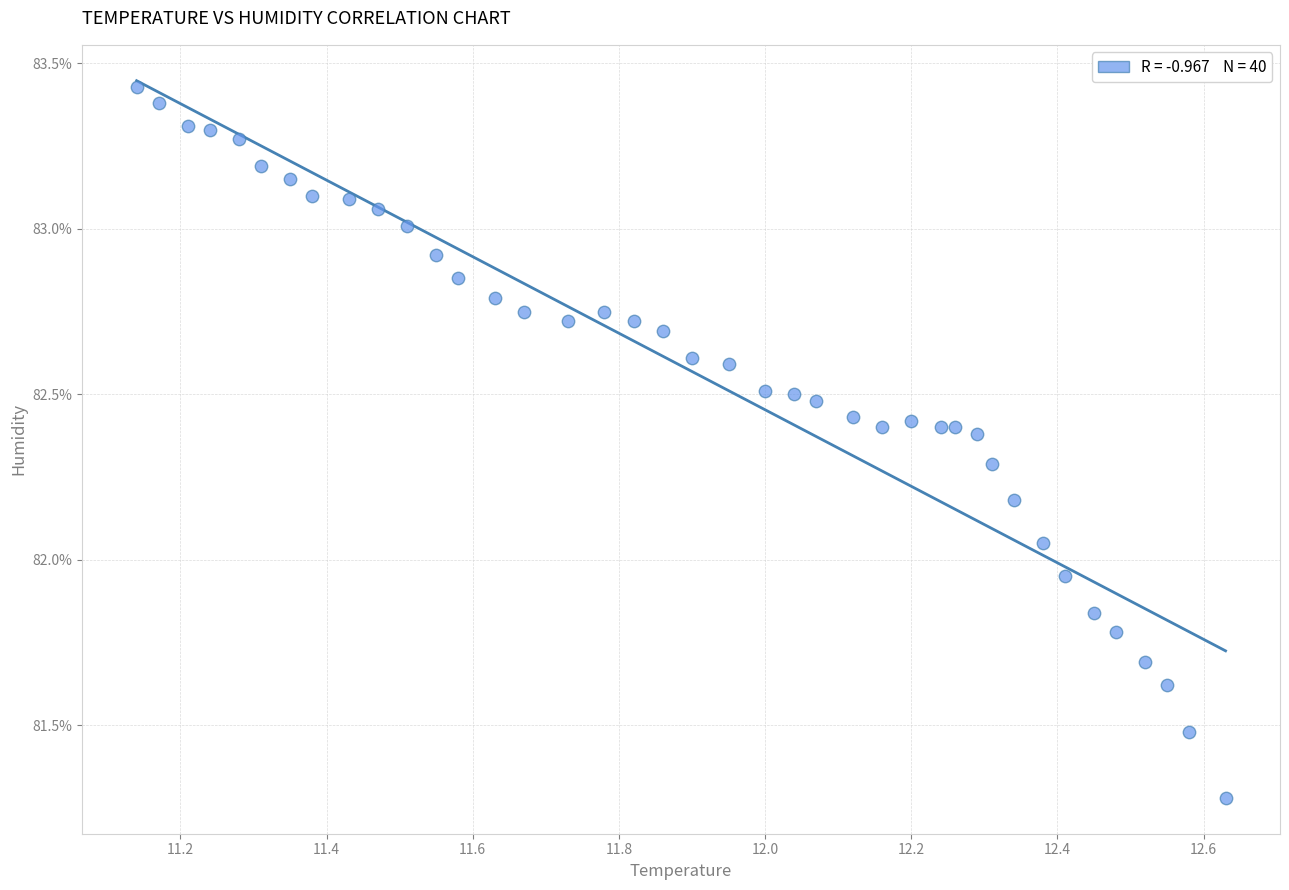

What is the range of X values (max minus min)?

1.5